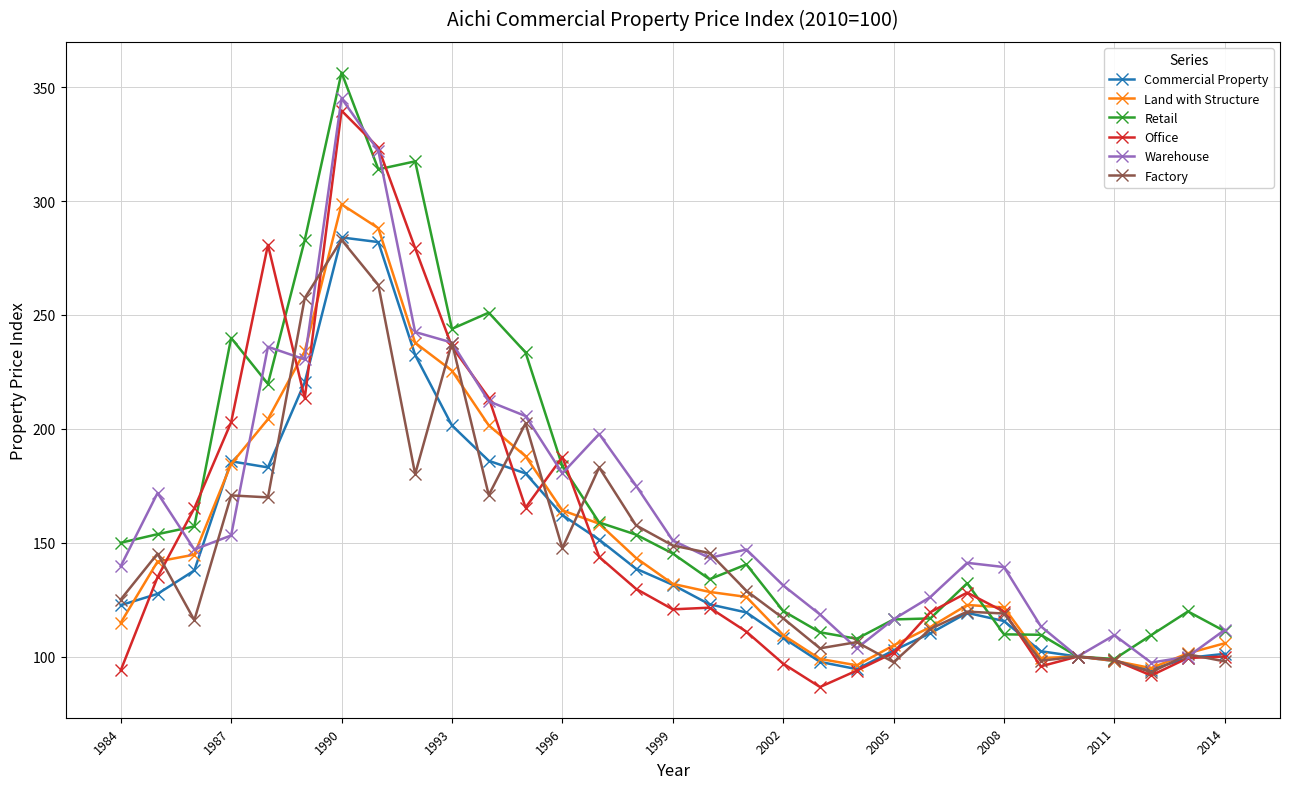

What is the value of the Warehouse point at the 10th from the left?

237.9